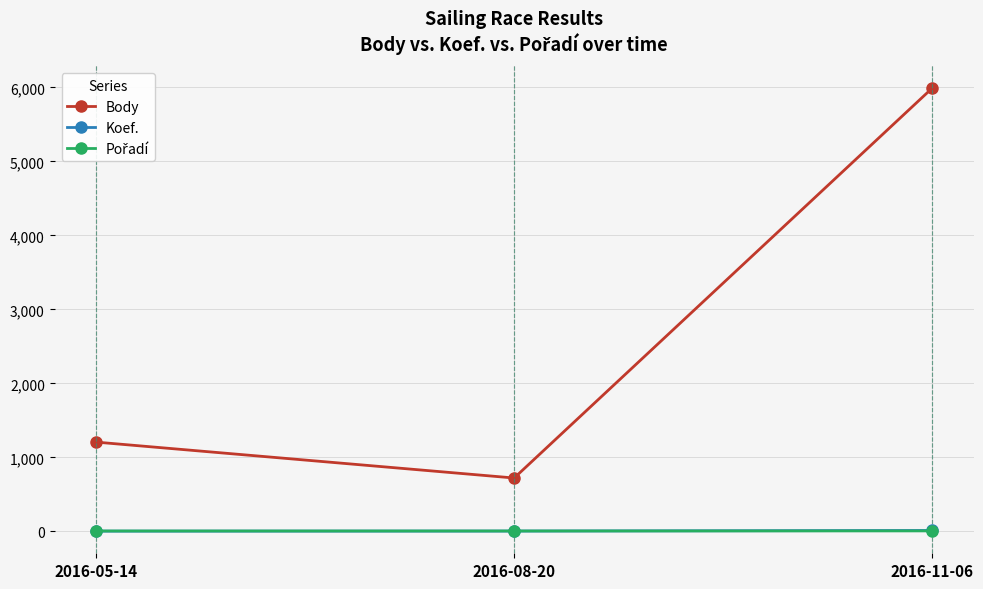

What is the label of the 1st point from the right?

2016-11-06